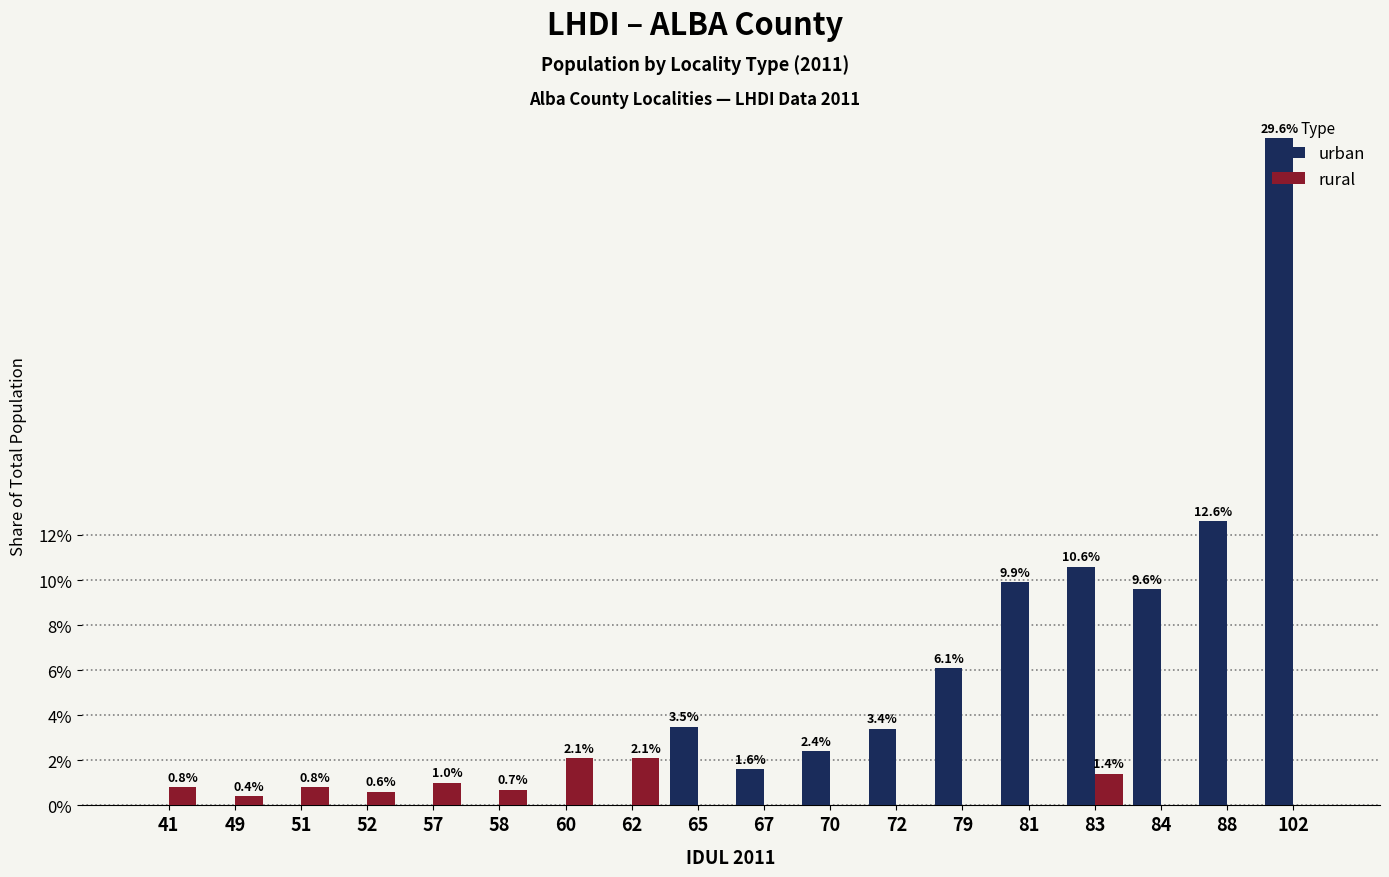

How many data points in rural are above 0?

9